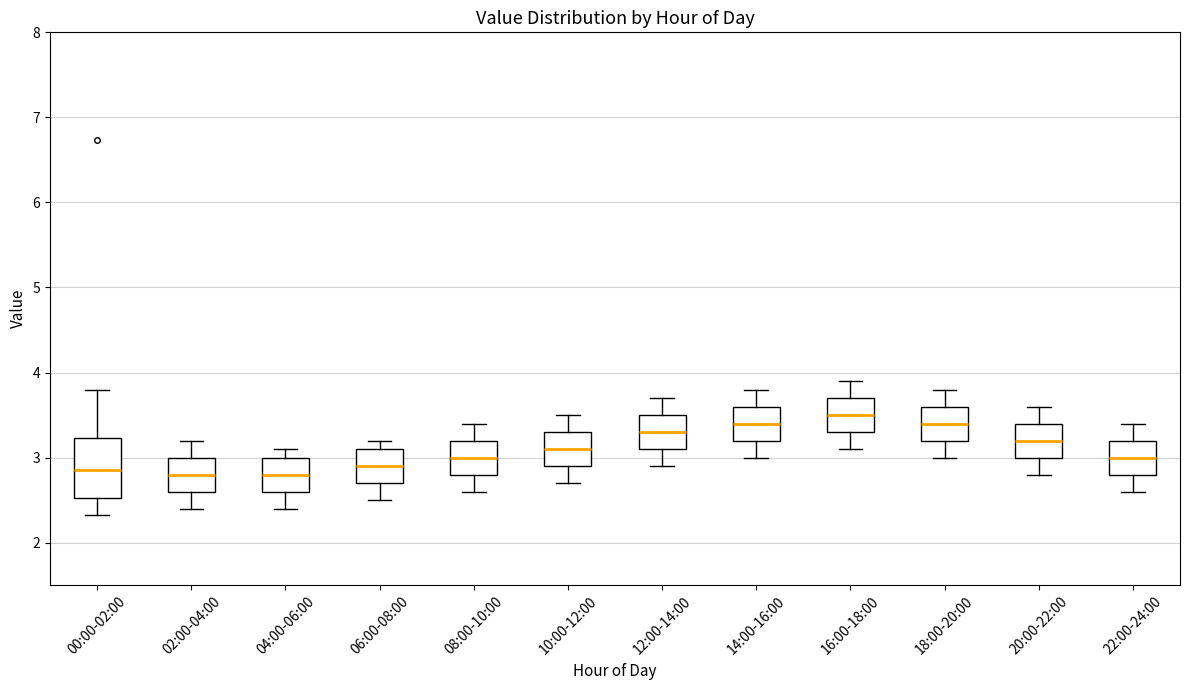

Where does the upper whisker of the box for 02:00-04:00 end on the y-axis? The values are not printed on the chart, so give them approximately, as read against the axis.

3.2